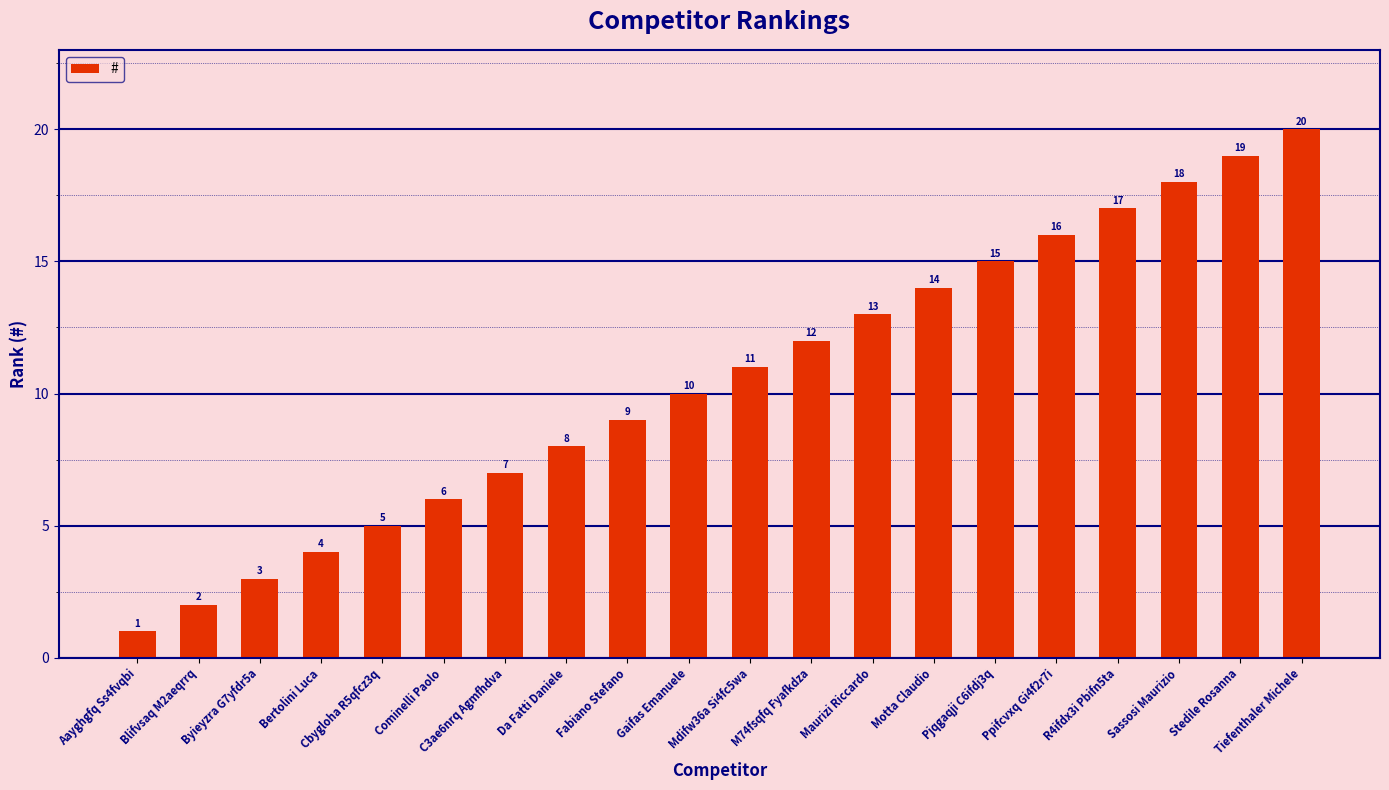

What is the label of the 20th bar from the left?

Tiefenthaler Michele